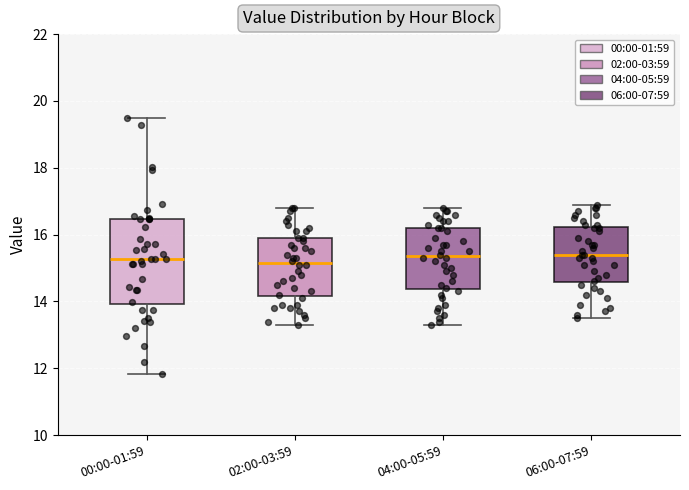

Comparing the boxes themselves (not the whiskers), which one is the tallest?

00:00-01:59